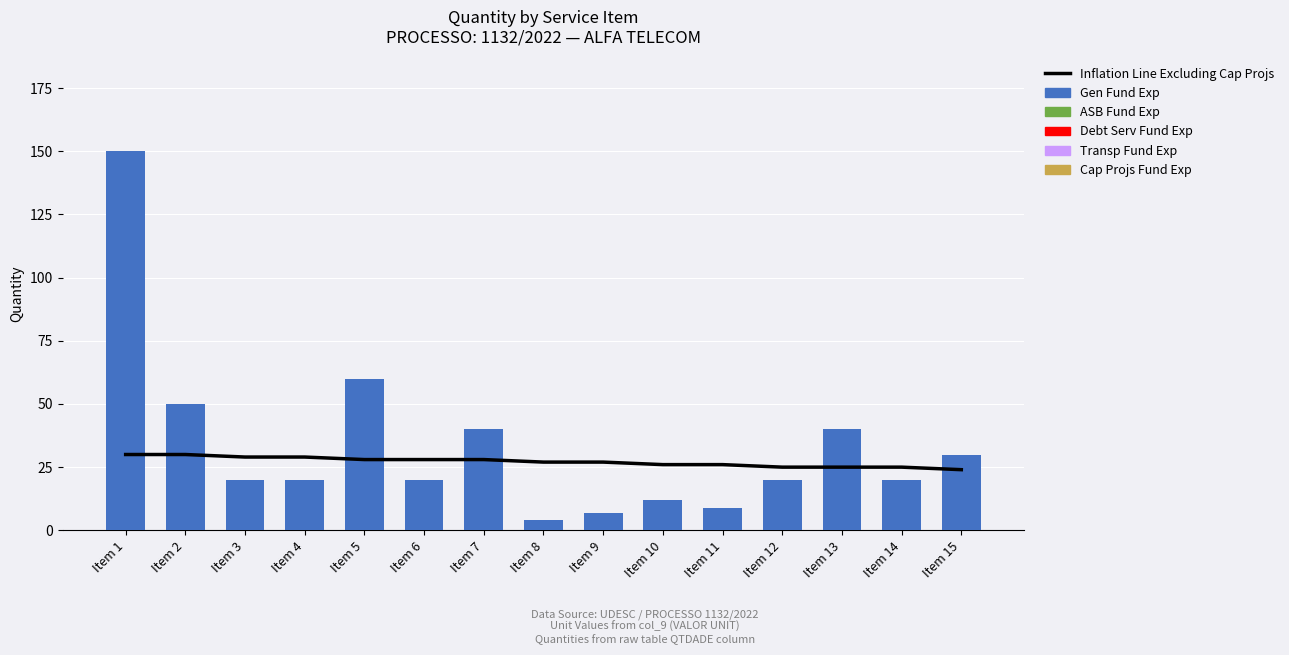

Which series has the widest spread of values?

Gen Fund Exp